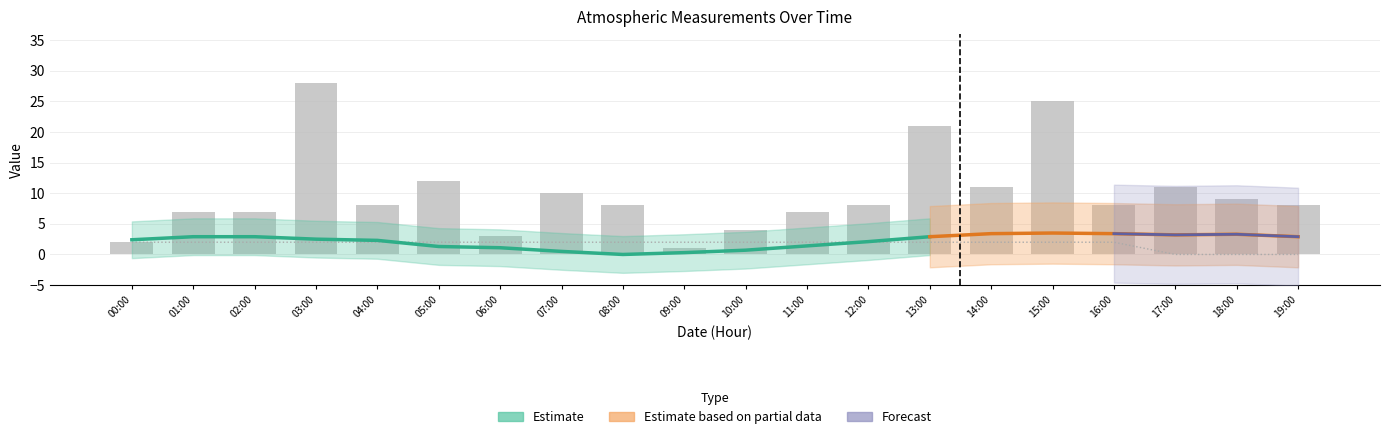

The col_12 series shows 12.4 at 15:00. True or false?

False